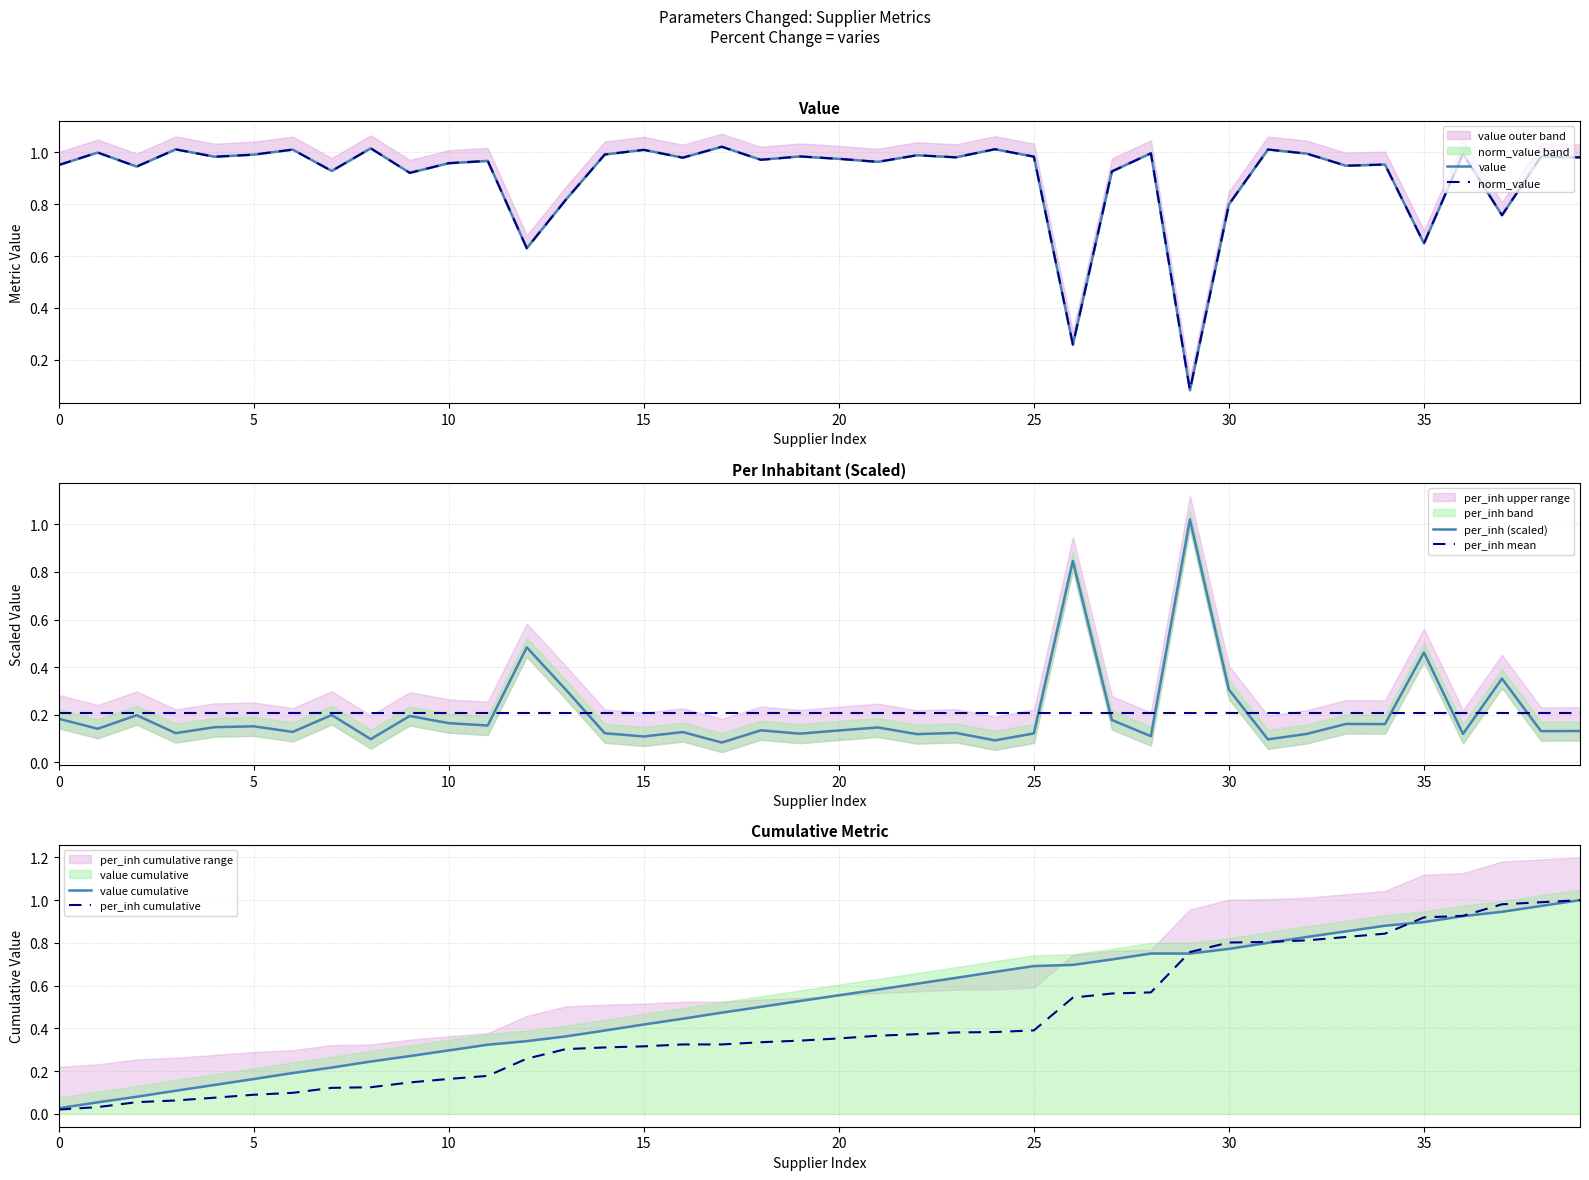

The value of per_inh mean at 10 is 0.2. True or false?

True